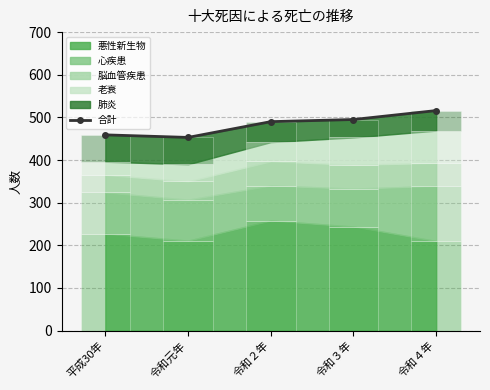

List the labels in order of value, largest first.

令和４年, 令和３年, 令和２年, 平成30年, 令和元年